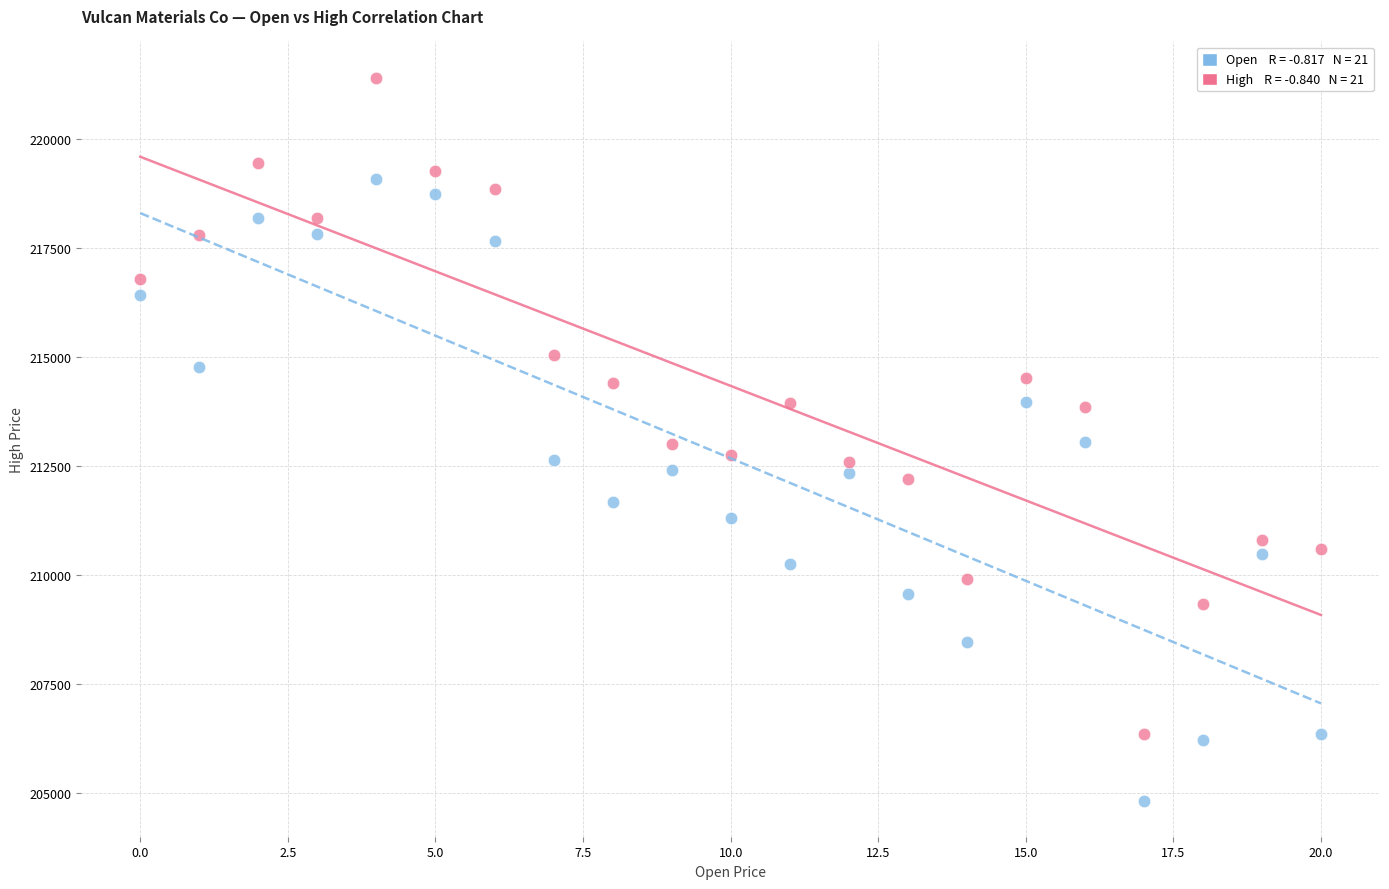

Across all data points, what is the range of Y values (max minus min)?

16568